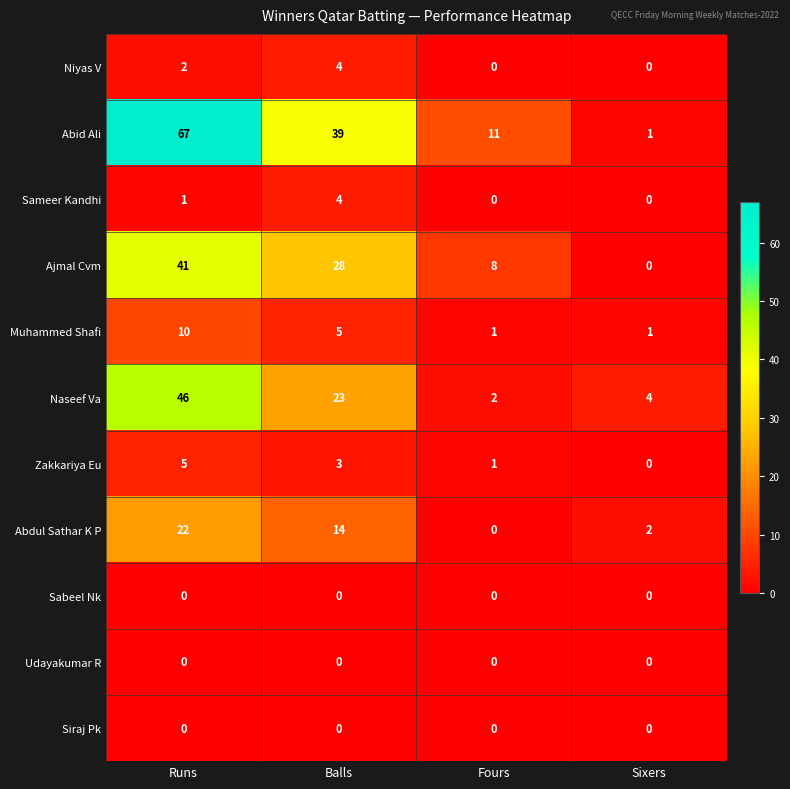

At which category does the chart reach its peak across all series?

Runs